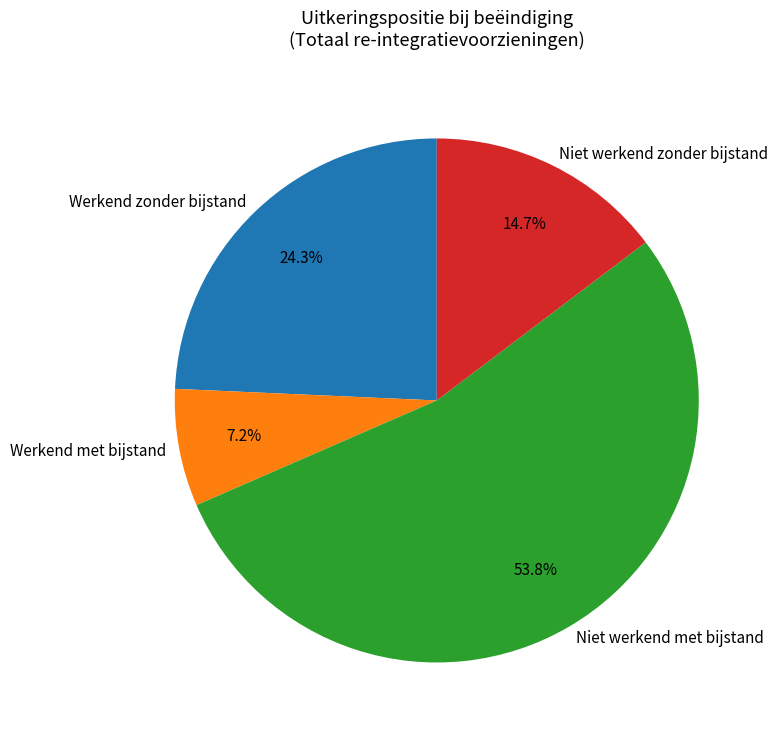

To the nearest percent, what portion does Werkend met bijstand represent?

7%